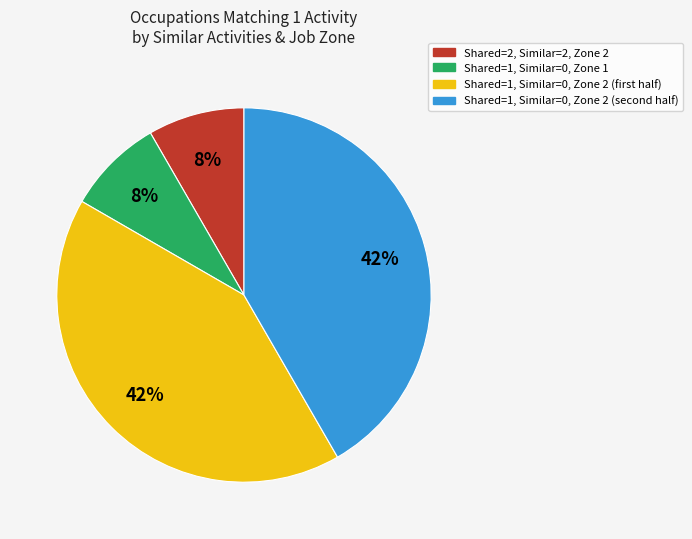

Is there any slice that represents more than half of the pie?

No